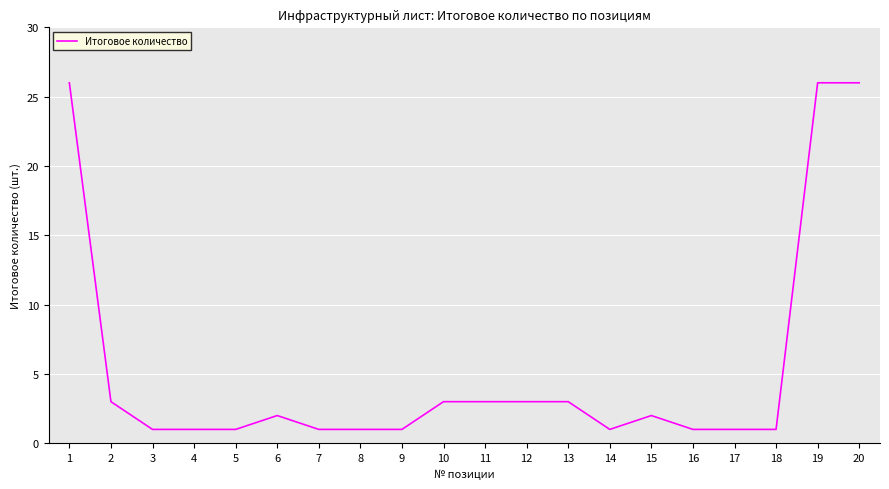

At which label does the data first exceed 2?

1